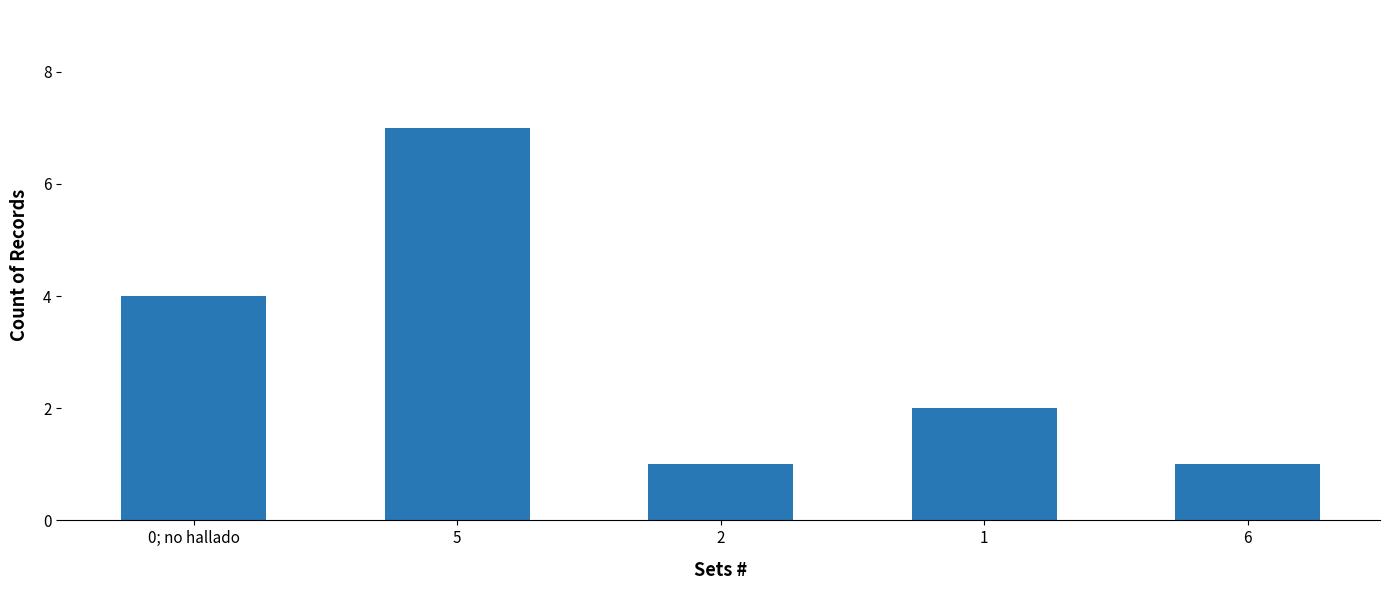

What is the difference between the maximum and minimum values?

6